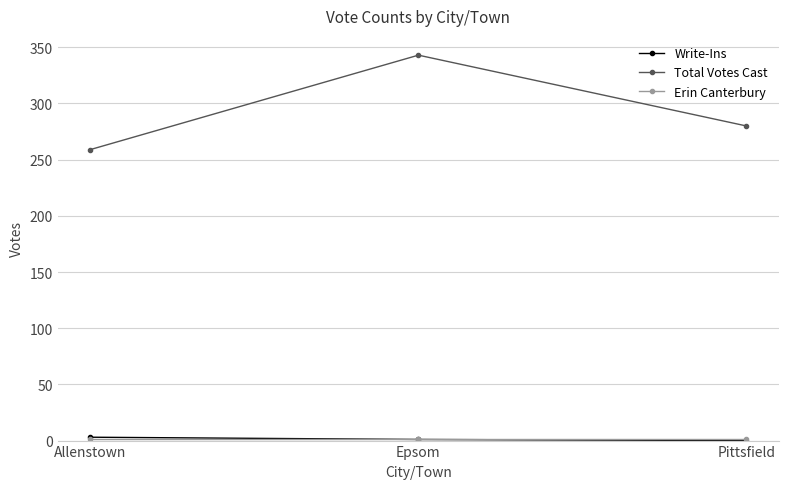

The value of Total Votes Cast at Allenstown is 259. True or false?

True